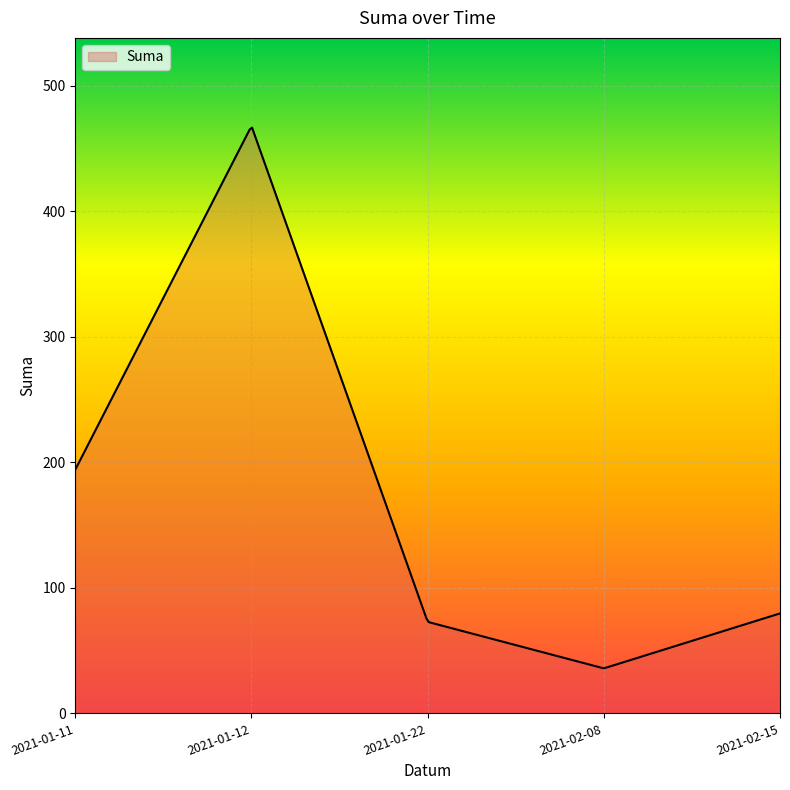

What is the smallest value displayed?

36.0